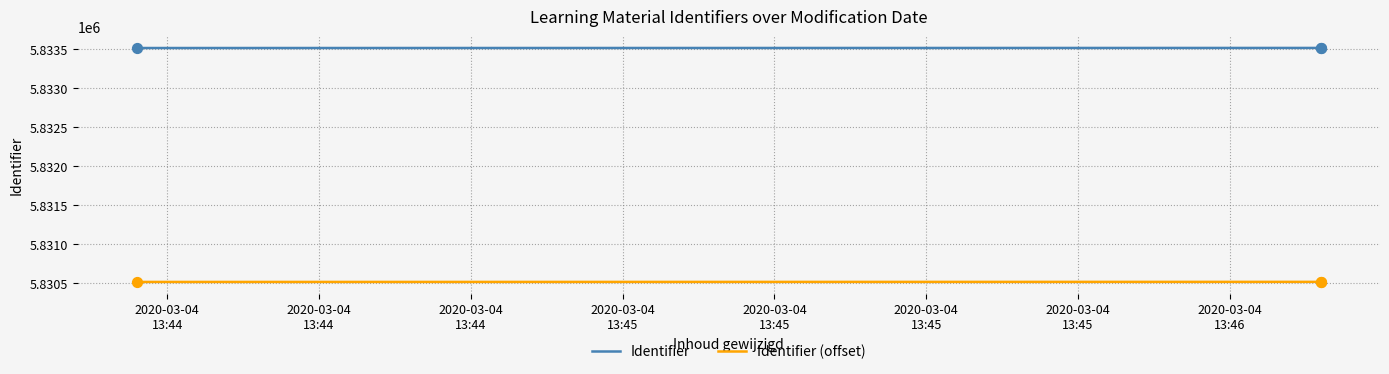

What are all the series names shown in the legend?

Identifier, Identifier (offset)